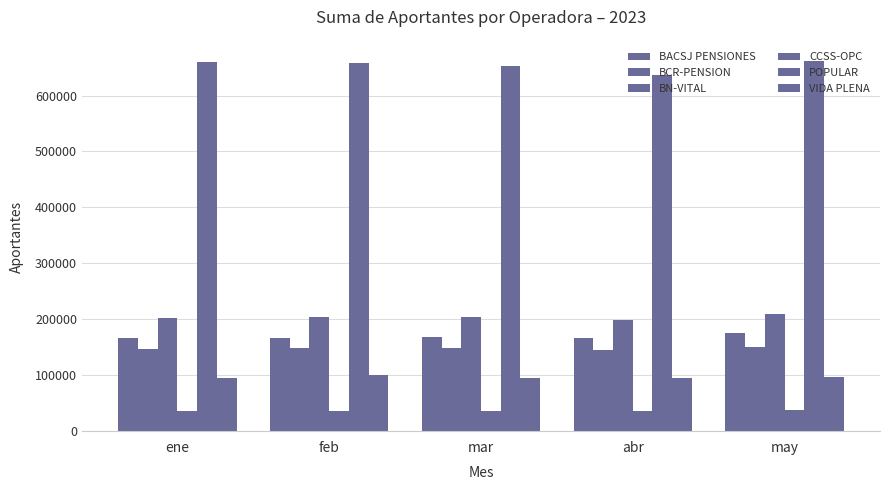

What is the value of the BCR-PENSION bar at the 1st from the left?

147718